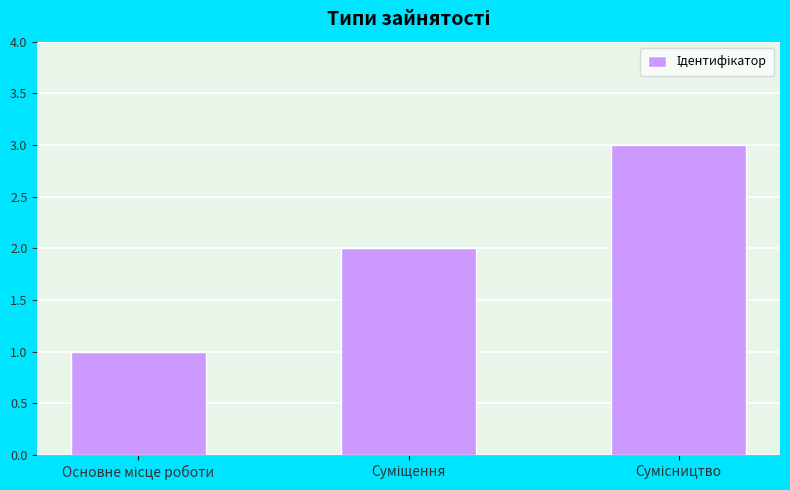

What is the maximum value shown in the chart?

3